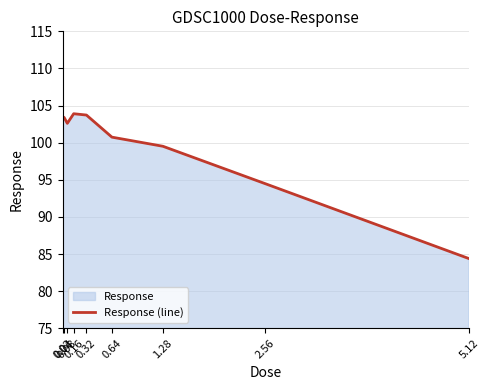

How many points are lower than both their immediate neighbors (excluding endpoints)?

1